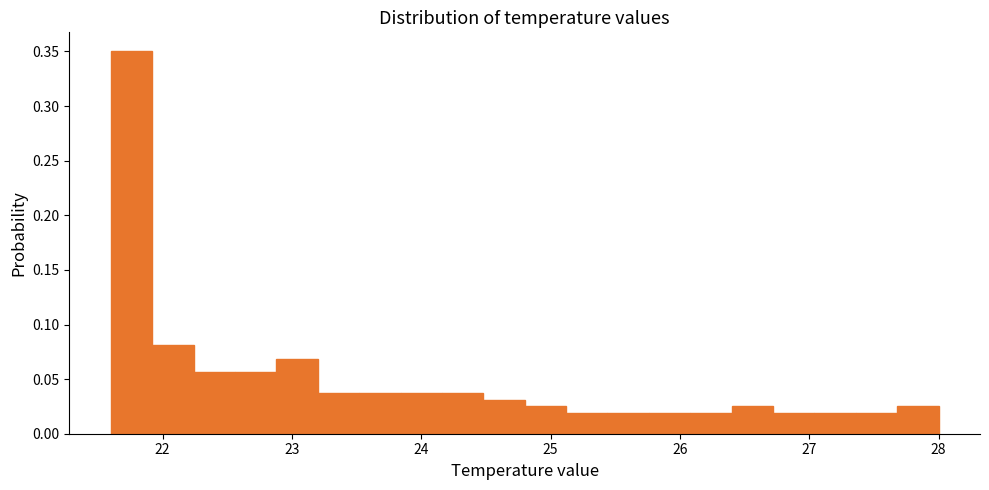

Around what value on the x-axis is the tallest bar? Give the approximate position of its centre, as read against the axis.

21.8